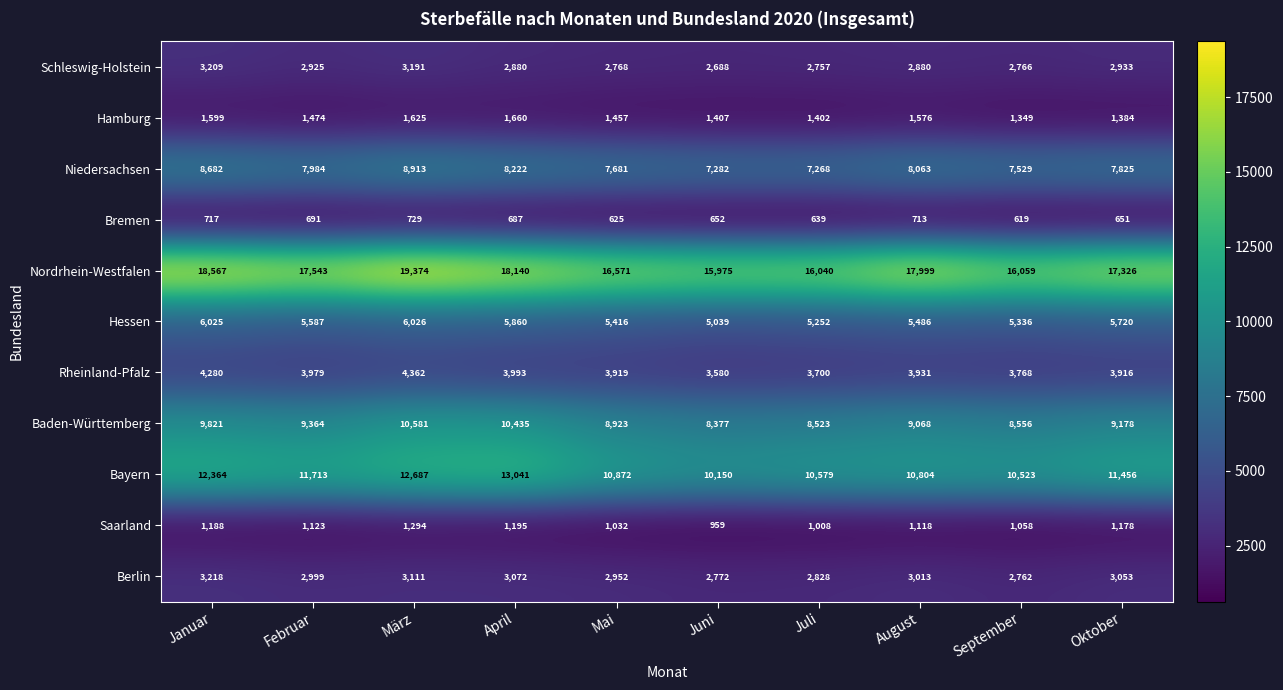

Between April and Juli, which series saw the biggest shift?

Bayern